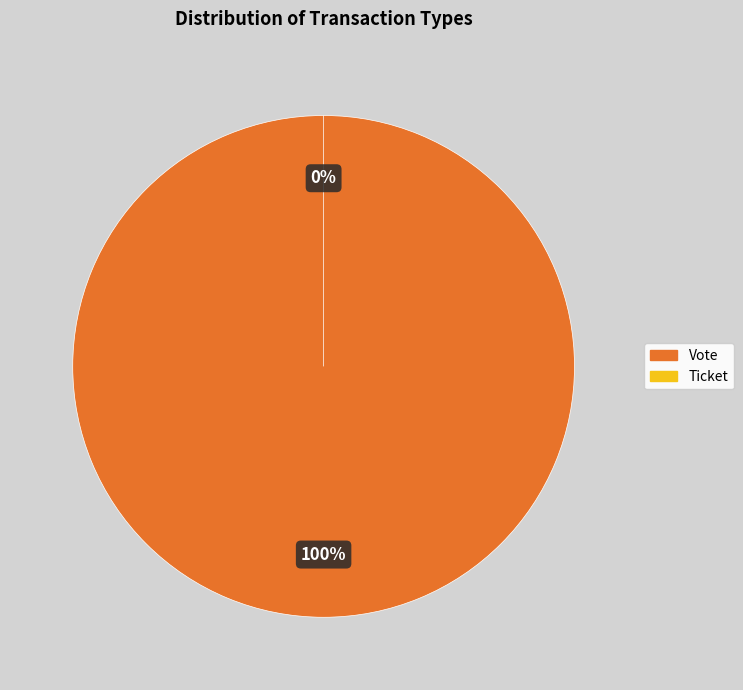

The Ticket slice represents 0% of the pie. True or false?

True